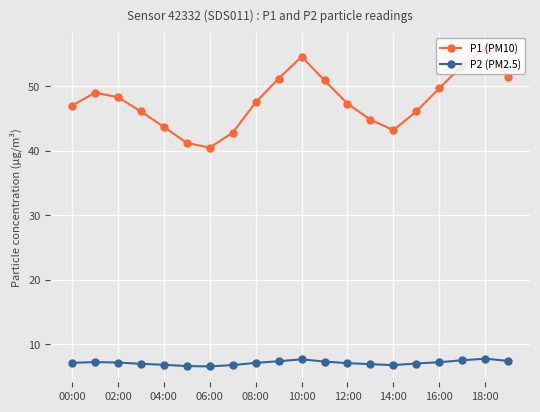

True or false: P1 (PM10) and P2 (PM2.5) cross at least once.

False